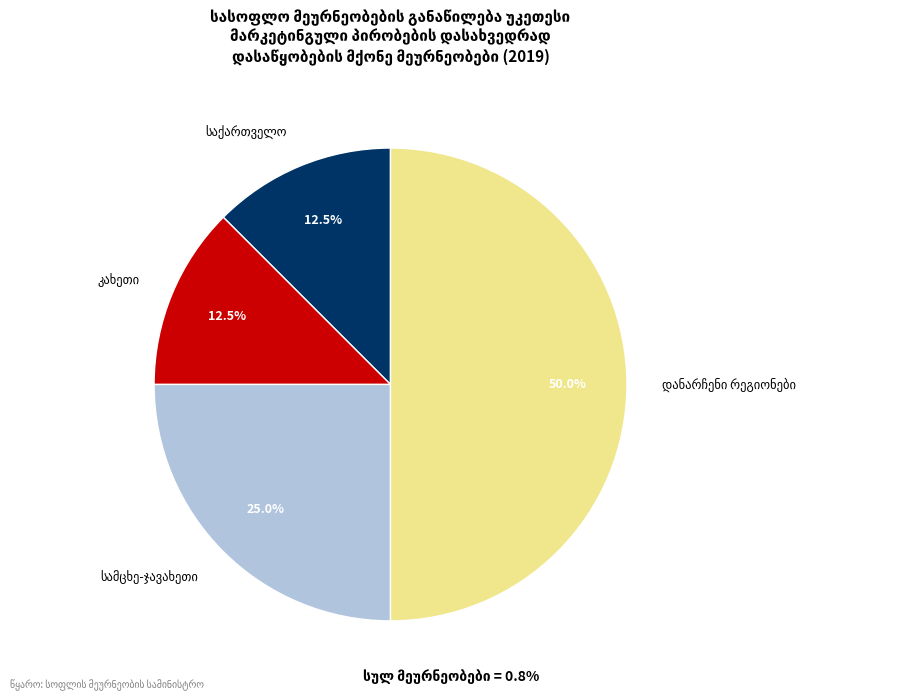

Combined, what portion of the pie is საქართველო and შიდა ქართლი?

12.5%